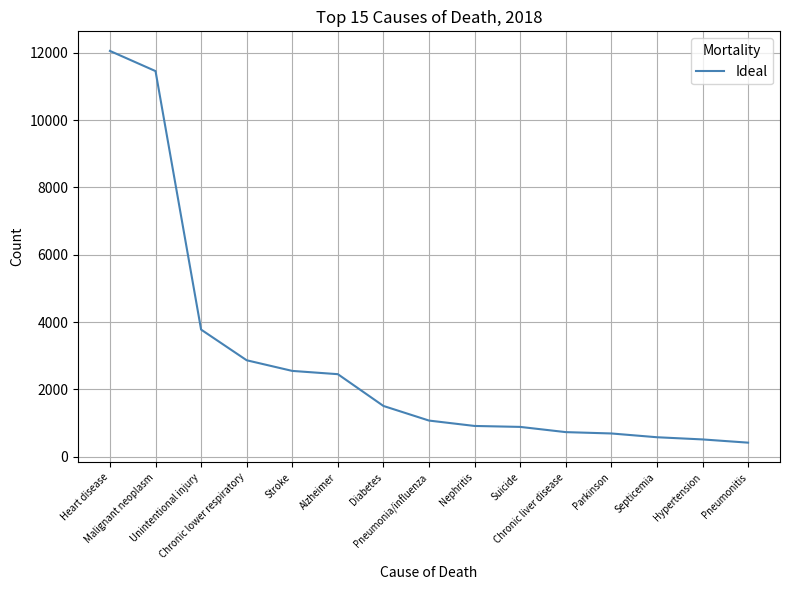

What is the maximum value shown in the chart?

12053